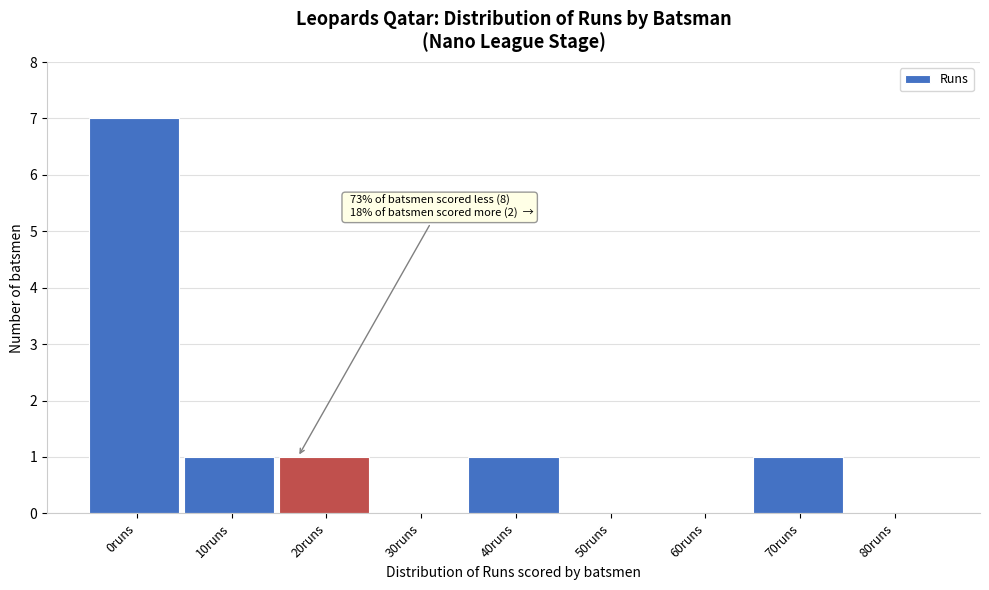

Reading left to right, transcribe all the data shown in this chart.

0runs=7	10runs=1	20runs=1	30runs=0	40runs=1	50runs=0	60runs=0	70runs=1	80runs=0